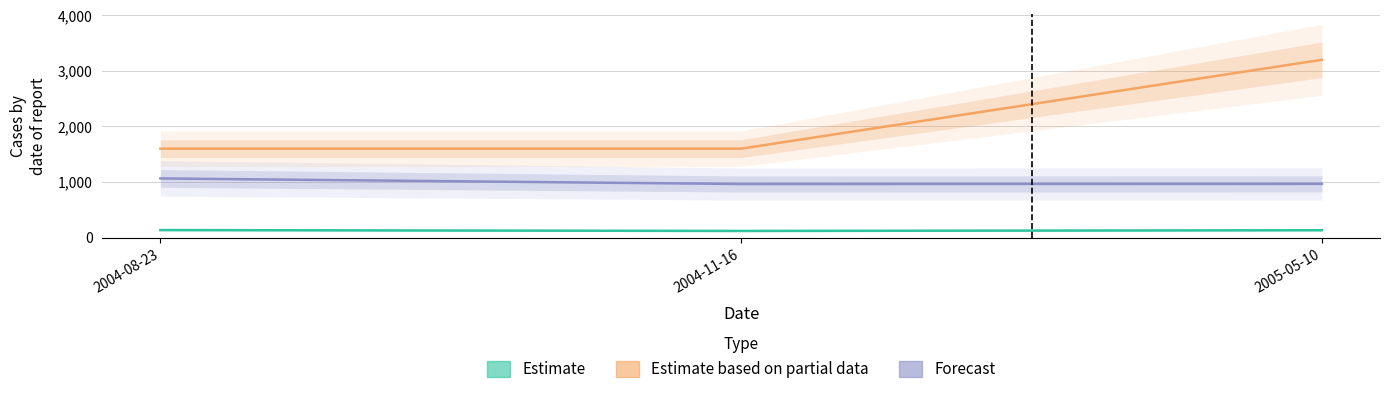

The value of Estimate based on partial data at 2004-08-23 is 1600.0. True or false?

True